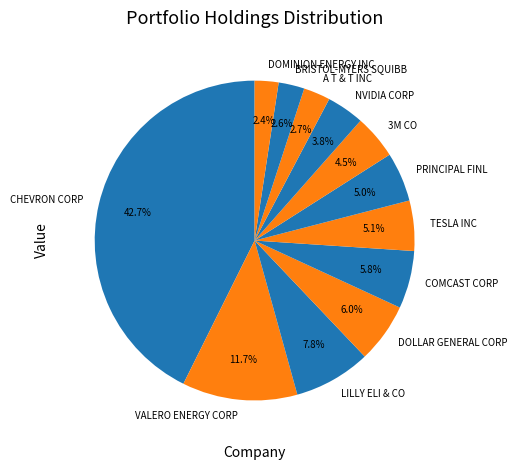

Which has a higher value, NVIDIA CORP or PRINCIPAL FINL?

PRINCIPAL FINL